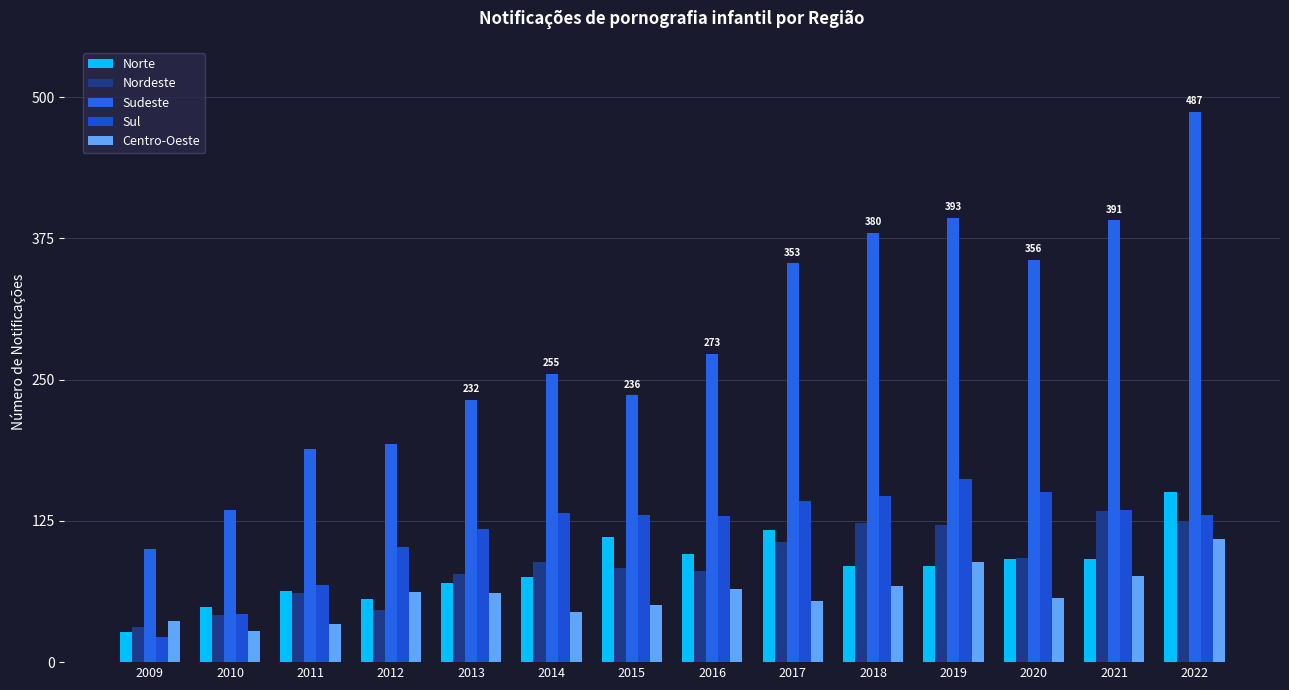

How many data points in Nordeste are less than 89?

7